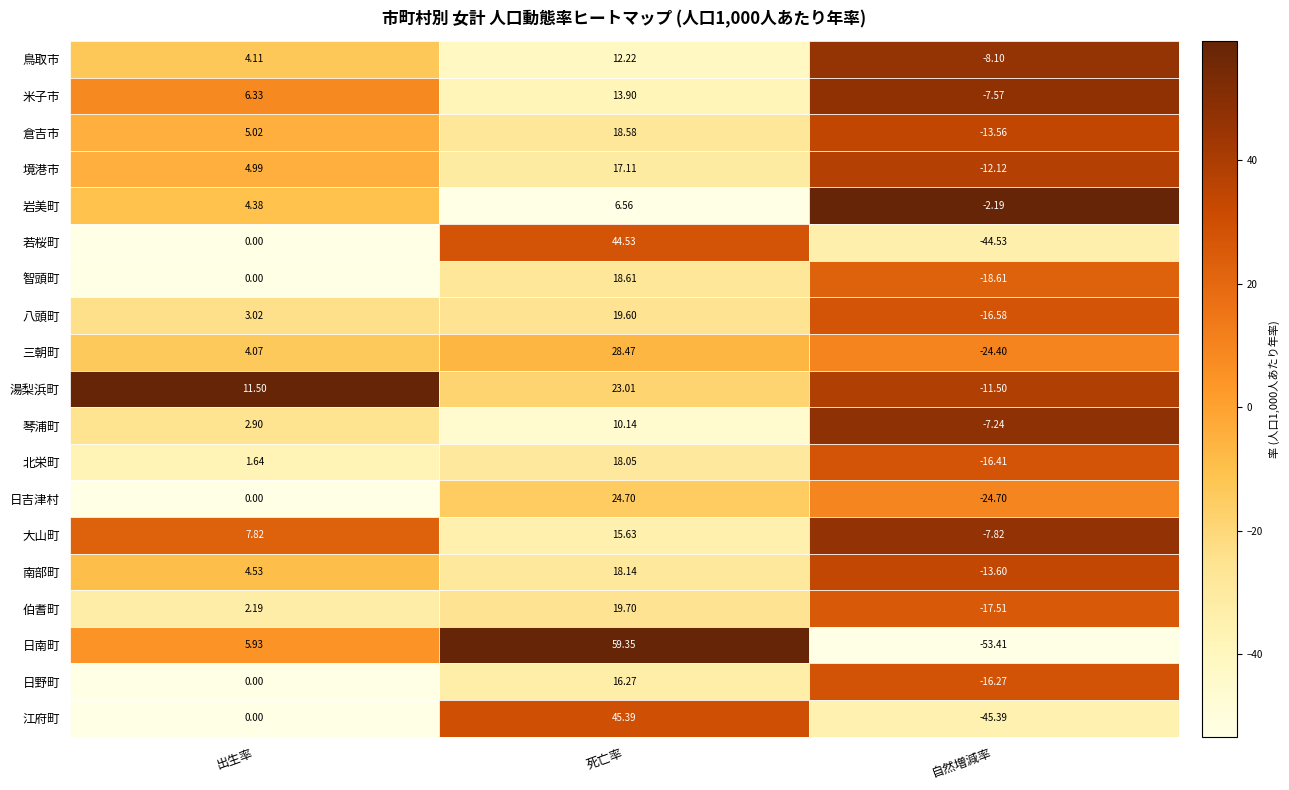

Rank the series by their maximum value, from lowest to highest.

岩美町, 琴浦町, 鳥取市, 米子市, 大山町, 日野町, 境港市, 北栄町, 南部町, 倉吉市, 智頭町, 八頭町, 伯耆町, 湯梨浜町, 日吉津村, 三朝町, 若桜町, 江府町, 日南町